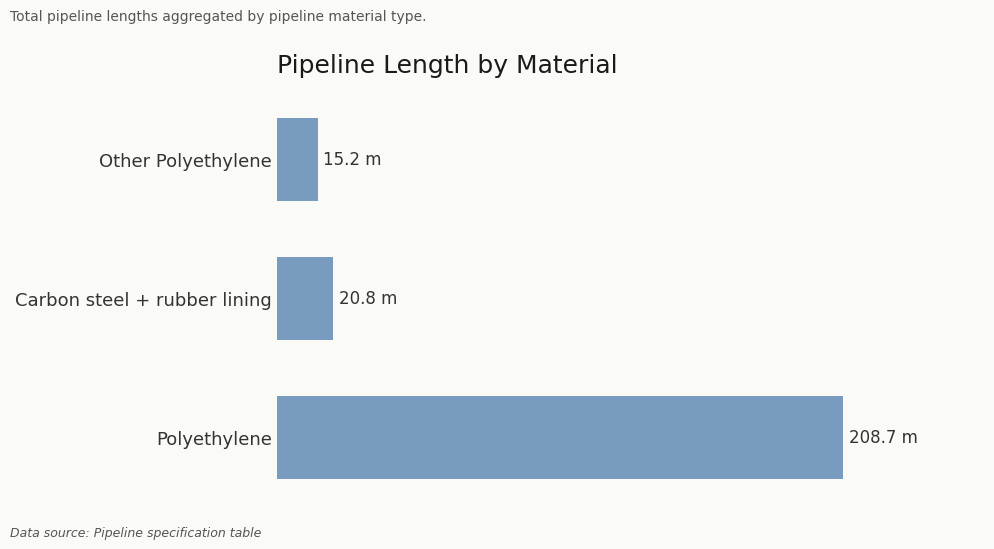

Rank the categories by value from highest to lowest.

Polyethylene, Carbon steel + rubber lining, Other Polyethylene